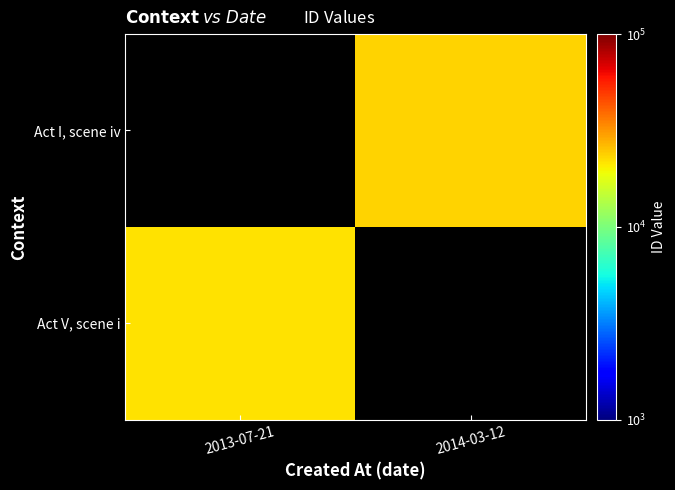

Which label corresponds to the smallest value in the chart?

2013-07-21